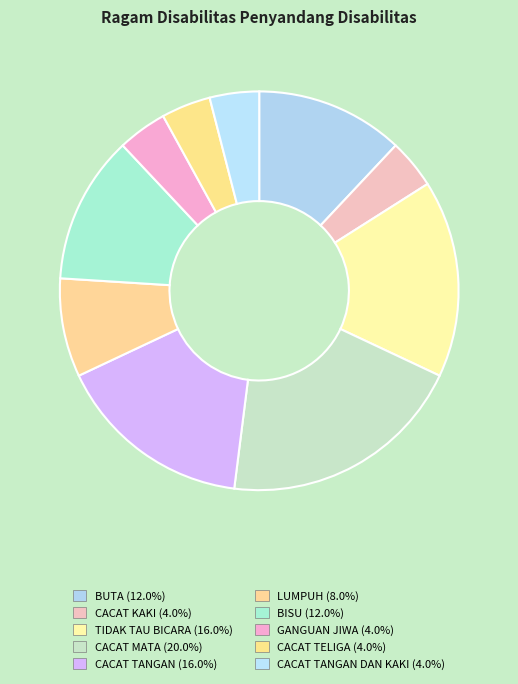

Count the number of slices in the pie.

10